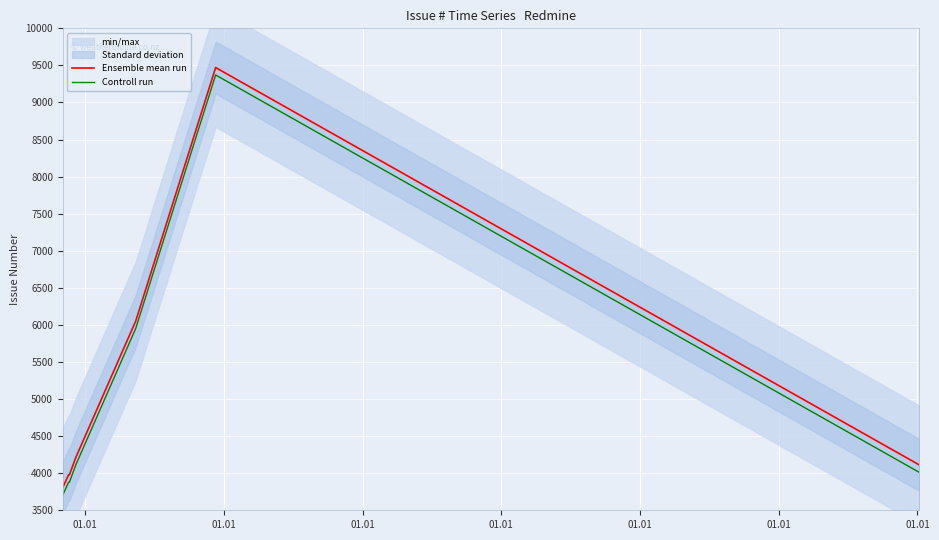

True or false: Ensemble mean run and Controll run cross at least once.

False